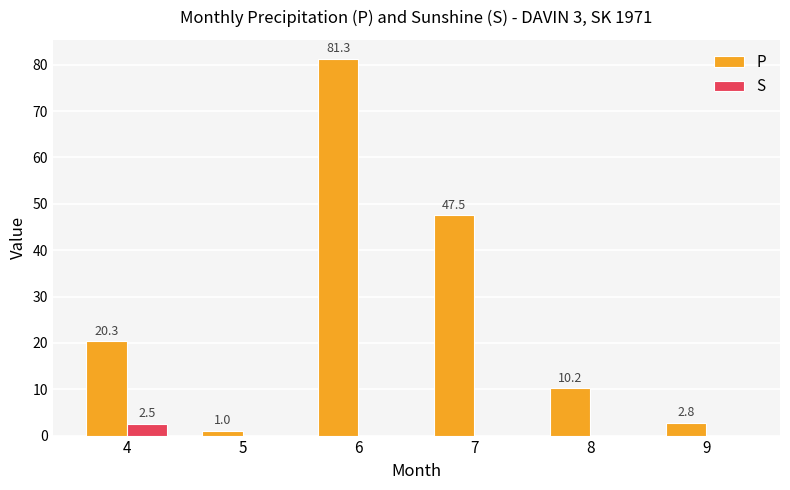

What is the maximum value for P?

81.3